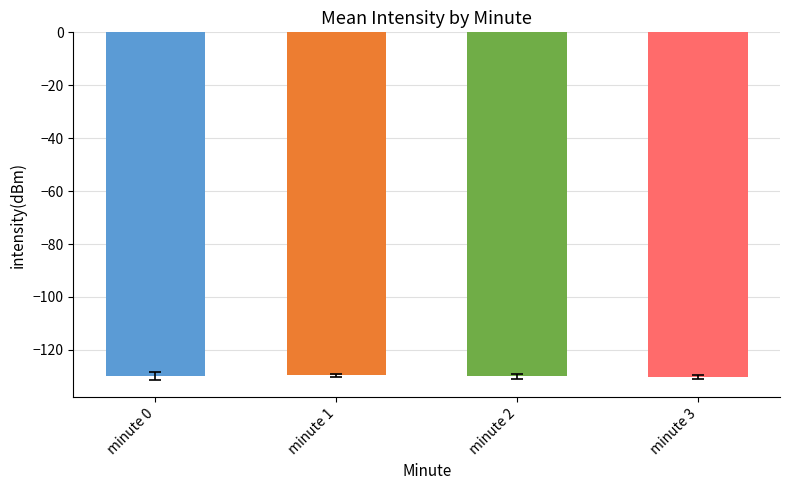

The value at minute 3 is -209.0. True or false?

False